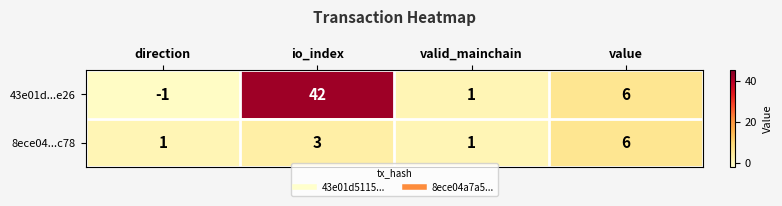

What is the maximum value for 8ece04...c78?

6